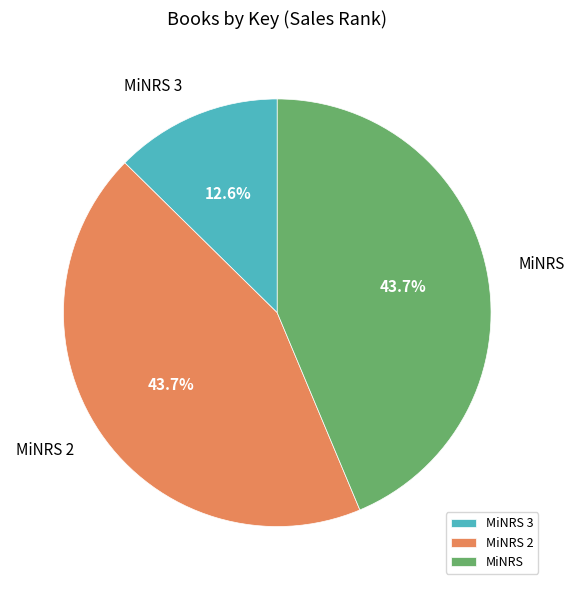

To the nearest percent, what is the difference between the largest and smallest slice percentages?

31%